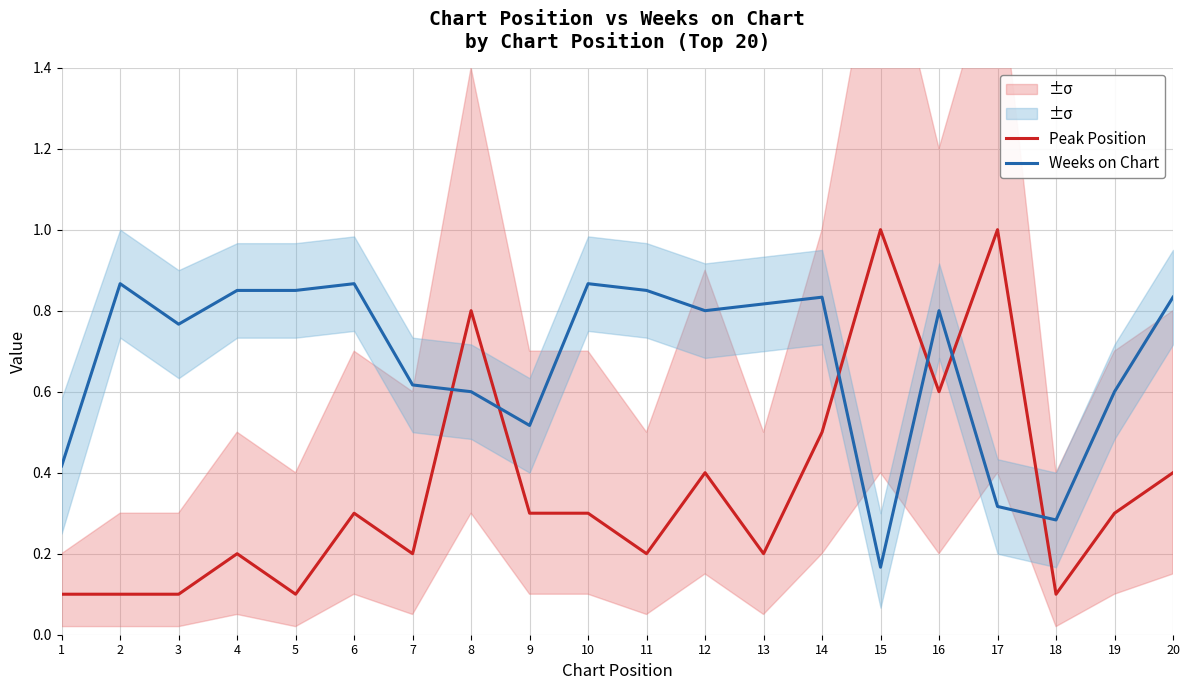

What is the spread (max minus min) of values at 9?

0.2